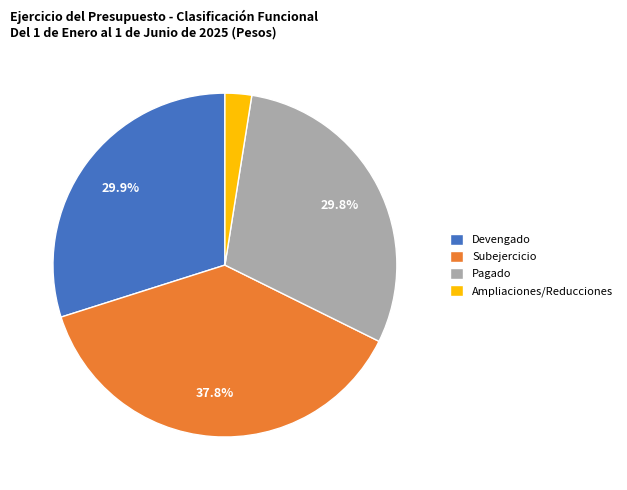

How many segments does this pie chart have?

4